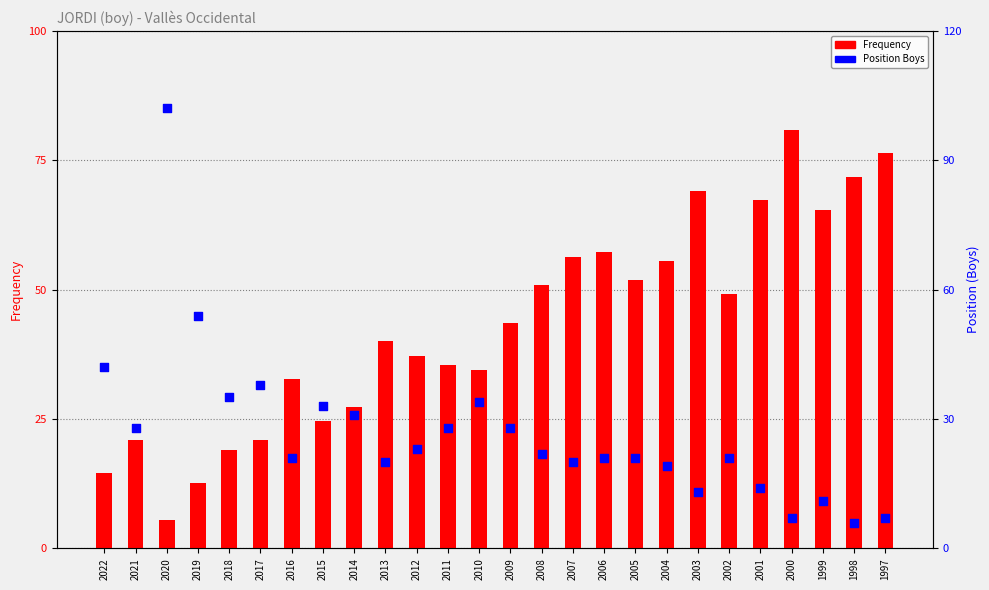

Which series contains the highest Y value?

Position Boys